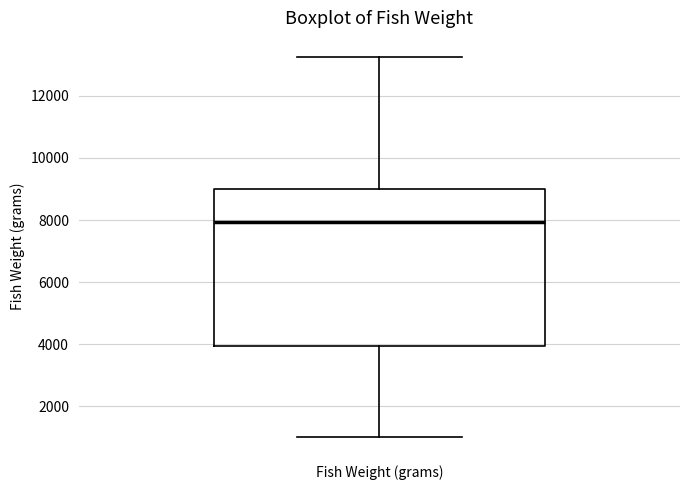

Where is the lower edge of the box for Fish Weight (grams) on the y-axis? The values are not printed on the chart, so give them approximately, as read against the axis.

4000